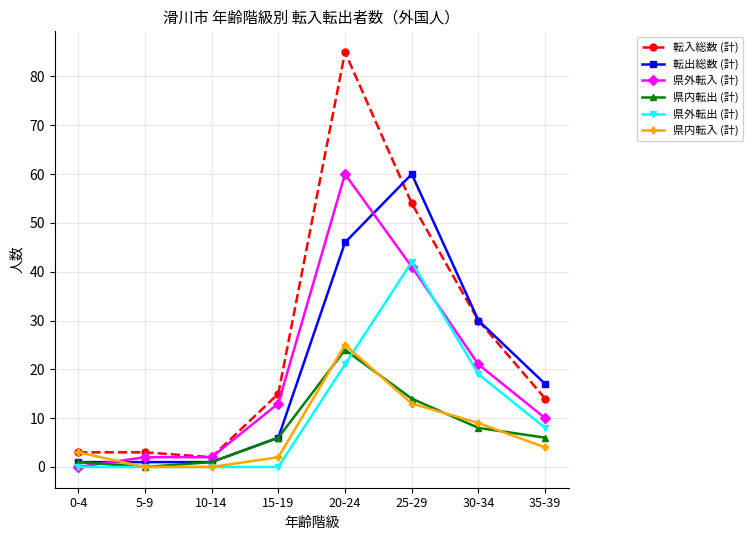

Reading left to right, extract all data points from this chart.

転入総数 (計): 3	3	2	15	85	54	30	14
転出総数 (計): 1	1	1	6	46	60	30	17
県外転入 (計): 0	2	2	13	60	41	21	10
県内転出 (計): 1	0	1	6	24	14	8	6
県外転出 (計): 0	0	0	0	21	42	19	8
県内転入 (計): 3	0	0	2	25	13	9	4